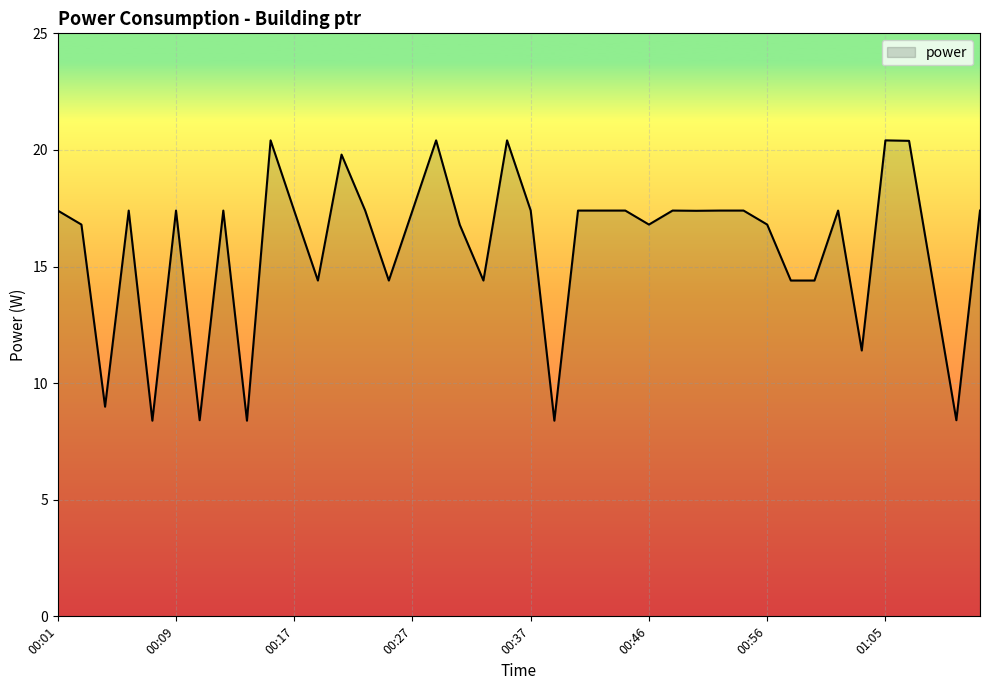

What is the greatest value displayed?

20.4